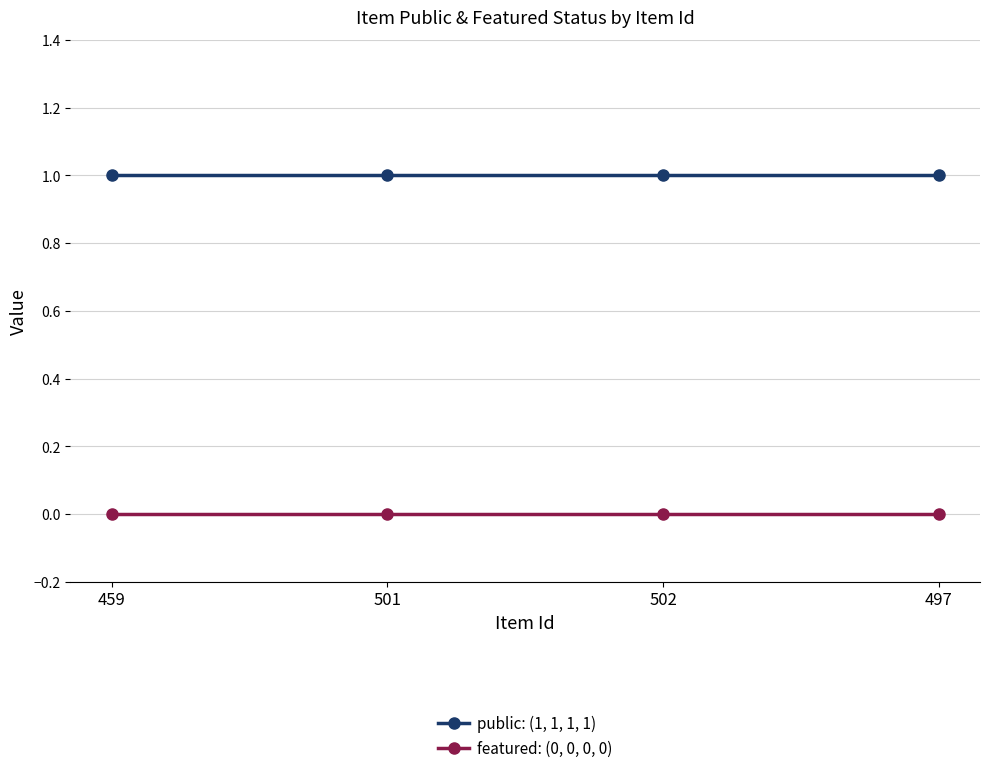

Rank the series at 459 from lowest to highest value.

featured: (0, 0, 0, 0), public: (1, 1, 1, 1)